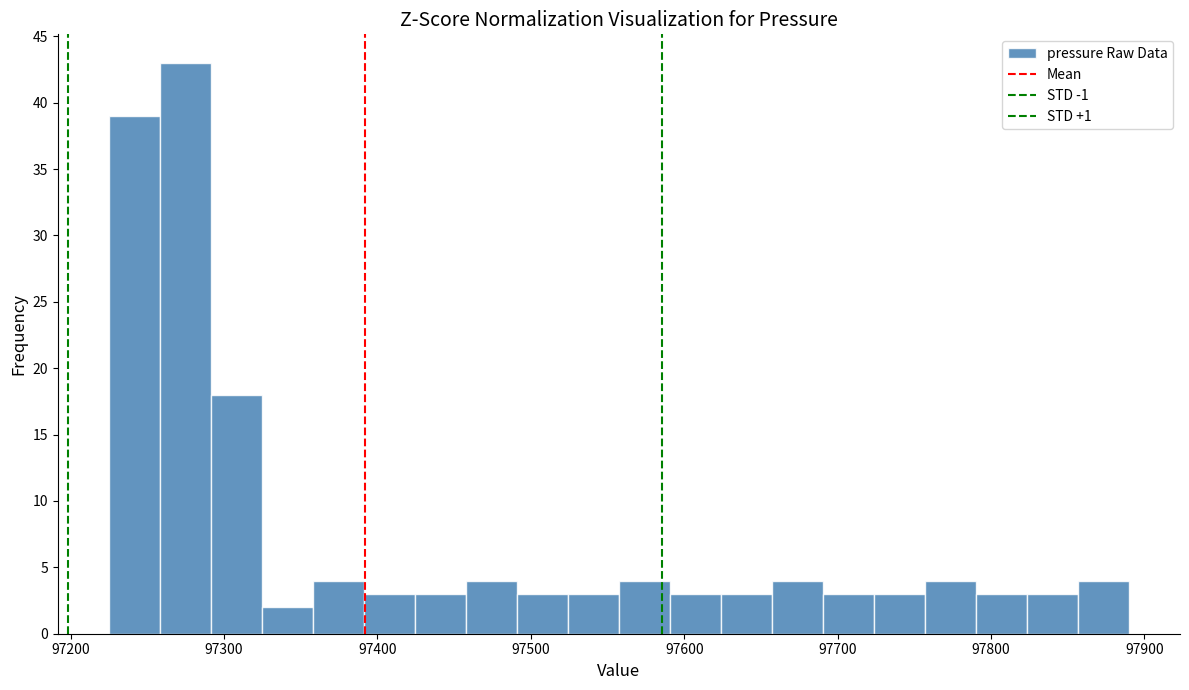

Read against the x-axis, roughly where is the centre of the tallest bar?

97270